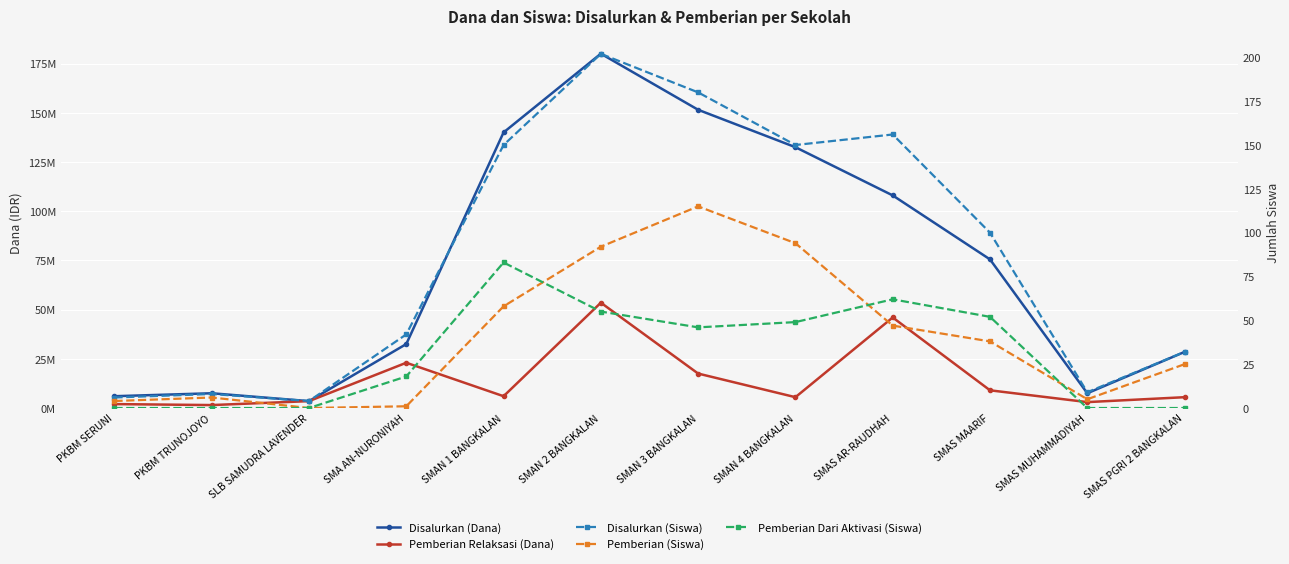

Reading right to left, transcribe all the data shown in this chart.

Disalurkan (Dana): SMAS PGRI 2 BANGKALAN=28500000	SMAS MUHAMMADIYAH=7500000	SMAS MAARIF=75500000	SMAS AR-RAUDHAH=108000000	SMAN 4 BANGKALAN=132500000	SMAN 3 BANGKALAN=151500000	SMAN 2 BANGKALAN=180000000	SMAN 1 BANGKALAN=140000000	SMA AN-NURONIYAH=32500000	SLB SAMUDRA LAVENDER=3500000	PKBM TRUNOJOYO=7500000	PKBM SERUNI=6000000
Pemberian Relaksasi (Dana): SMAS PGRI 2 BANGKALAN=5500000	SMAS MUHAMMADIYAH=3000000	SMAS MAARIF=9000000	SMAS AR-RAUDHAH=46000000	SMAN 4 BANGKALAN=5500000	SMAN 3 BANGKALAN=17500000	SMAN 2 BANGKALAN=53500000	SMAN 1 BANGKALAN=6000000	SMA AN-NURONIYAH=23000000	SLB SAMUDRA LAVENDER=3500000	PKBM TRUNOJOYO=1500000	PKBM SERUNI=2000000
Disalurkan (Siswa): SMAS PGRI 2 BANGKALAN=32	SMAS MUHAMMADIYAH=9	SMAS MAARIF=100	SMAS AR-RAUDHAH=156	SMAN 4 BANGKALAN=150	SMAN 3 BANGKALAN=180	SMAN 2 BANGKALAN=202	SMAN 1 BANGKALAN=150	SMA AN-NURONIYAH=42	SLB SAMUDRA LAVENDER=4	PKBM TRUNOJOYO=8	PKBM SERUNI=6
Pemberian (Siswa): SMAS PGRI 2 BANGKALAN=25	SMAS MUHAMMADIYAH=5	SMAS MAARIF=38	SMAS AR-RAUDHAH=47	SMAN 4 BANGKALAN=94	SMAN 3 BANGKALAN=115	SMAN 2 BANGKALAN=92	SMAN 1 BANGKALAN=58	SMA AN-NURONIYAH=1	SLB SAMUDRA LAVENDER=0	PKBM TRUNOJOYO=6	PKBM SERUNI=4
Pemberian Dari Aktivasi (Siswa): SMAS PGRI 2 BANGKALAN=0	SMAS MUHAMMADIYAH=0	SMAS MAARIF=52	SMAS AR-RAUDHAH=62	SMAN 4 BANGKALAN=49	SMAN 3 BANGKALAN=46	SMAN 2 BANGKALAN=55	SMAN 1 BANGKALAN=83	SMA AN-NURONIYAH=18	SLB SAMUDRA LAVENDER=0	PKBM TRUNOJOYO=0	PKBM SERUNI=0